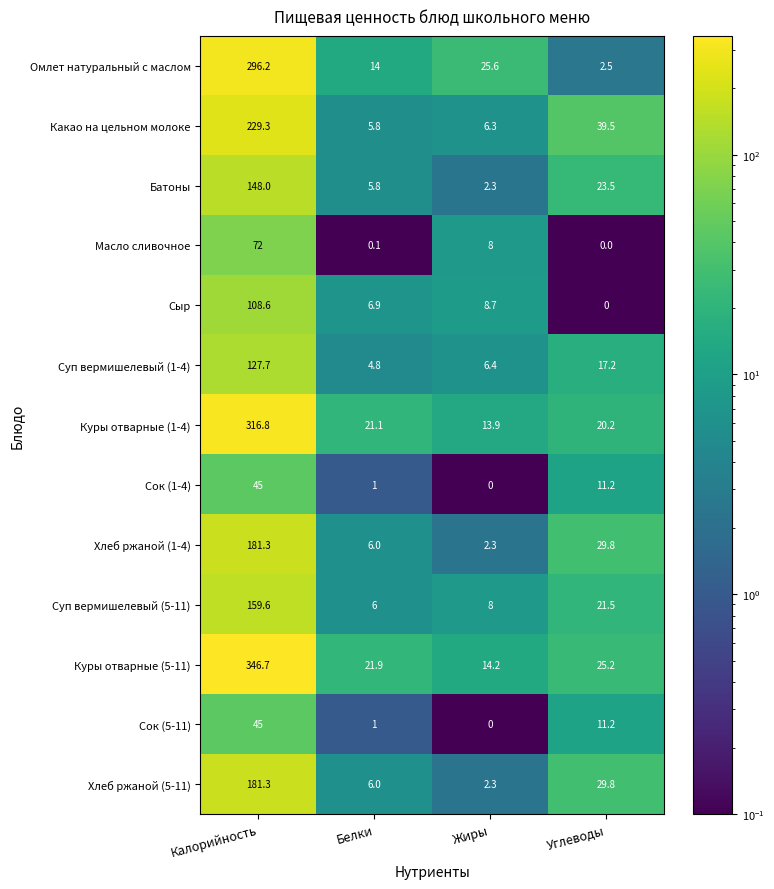

At which category does the chart reach its peak across all series?

Калорийность